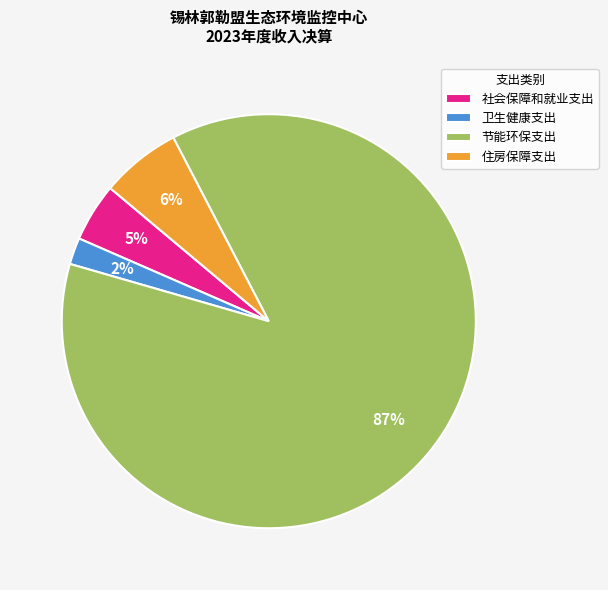

What percentage is the 卫生健康支出 slice, to the nearest percent?

2%